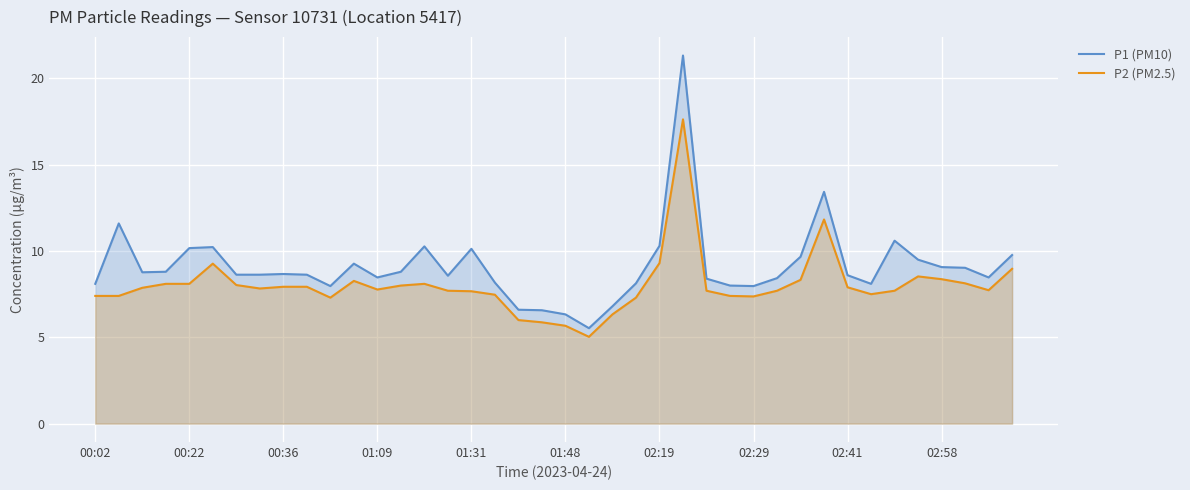

Is it true that P1 (PM10) equals 4.7 at 26?

False